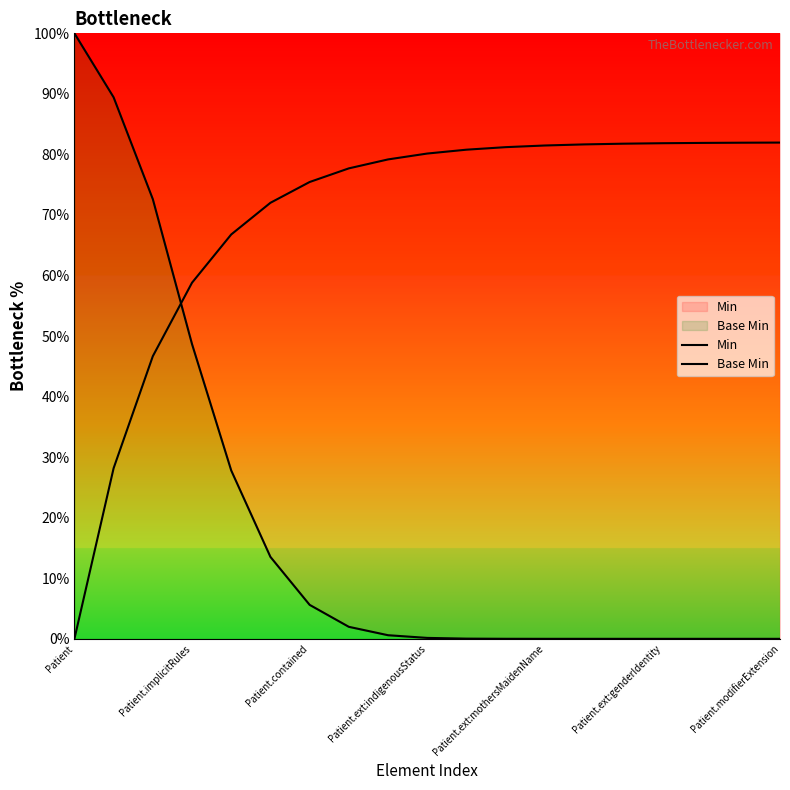

What is the highest value of the Base Min series?

82.0